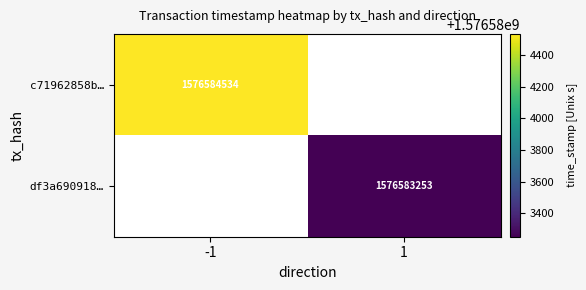

Is the value of df3a690918d01c2ddd0bbfefd38a4481c298c1d at 0 greater than the value of c71962858b039853146cfff8905c570566f220b at 0?

Yes